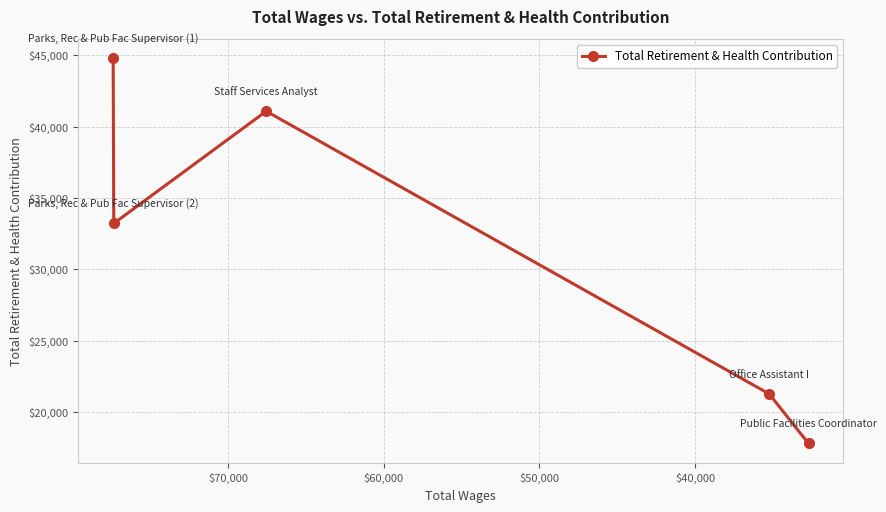

What is the sum of all values?

158164